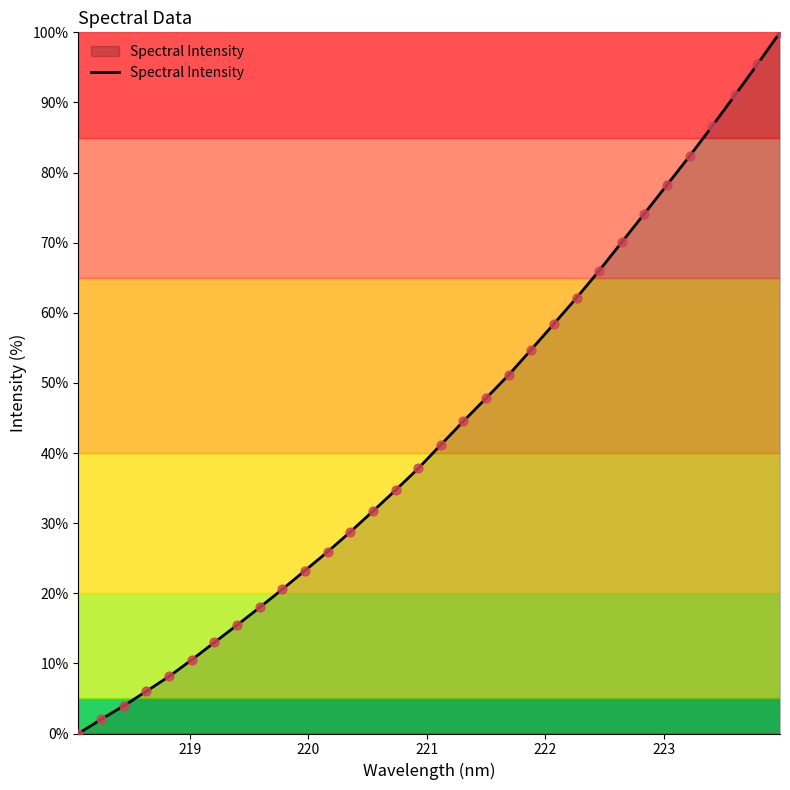

What is the difference between the maximum and minimum values?

100.0